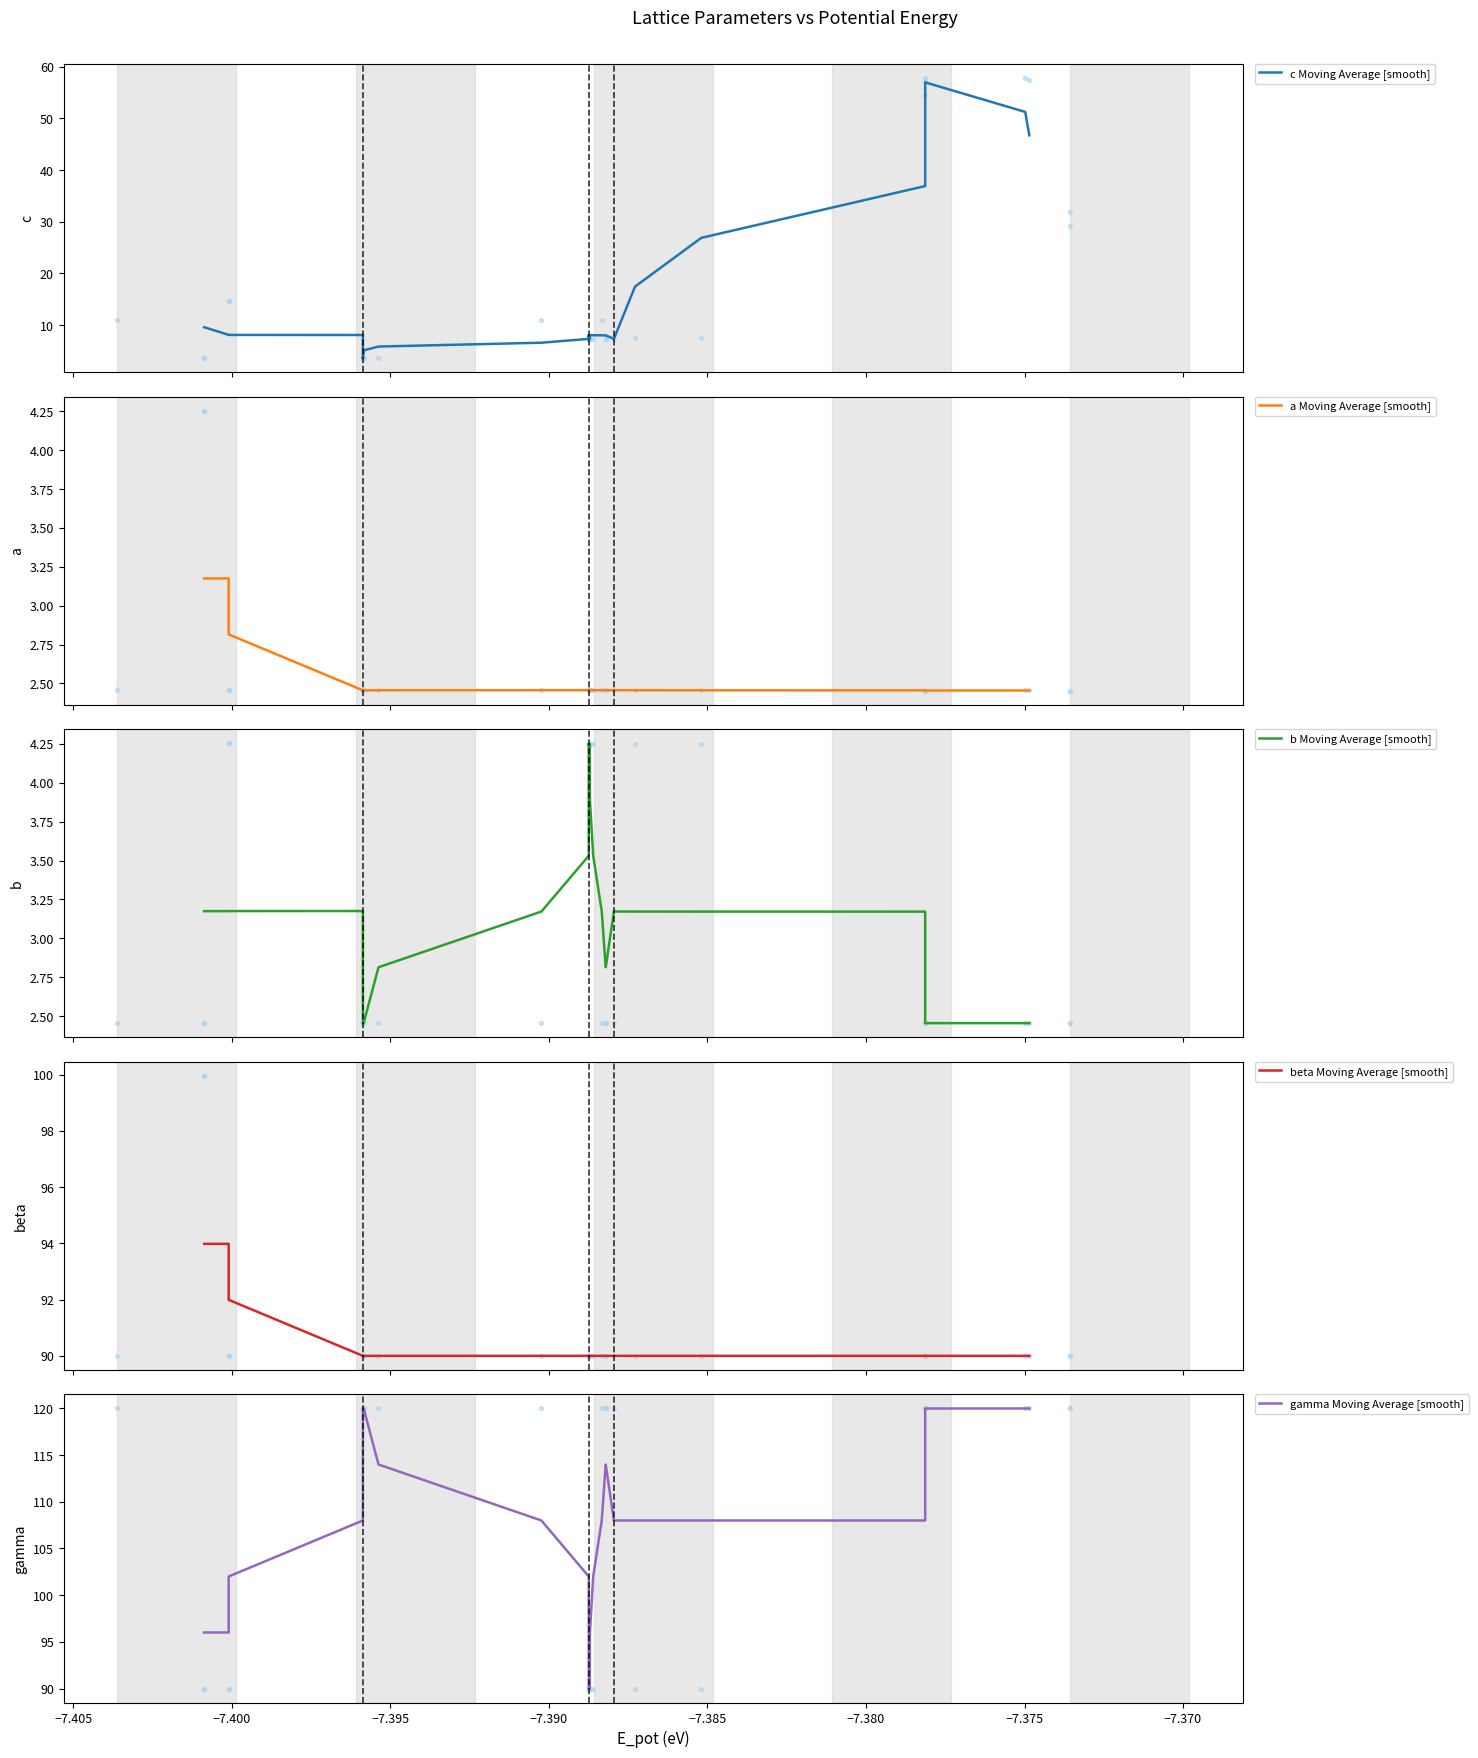

Which series reaches the maximum Y coordinate?

gamma Moving Average [smooth]